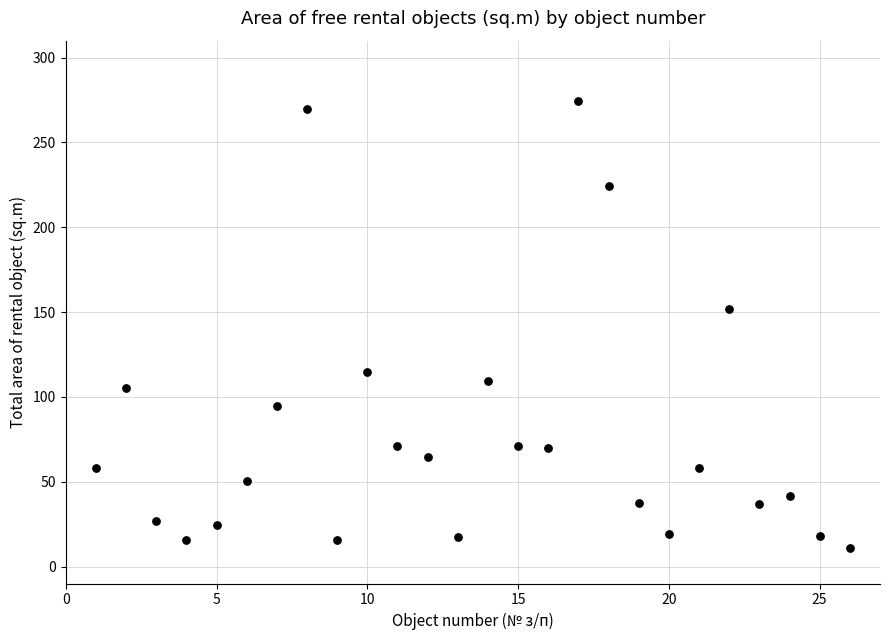

What Y value in the scatter plot is closest to 142?

152.0